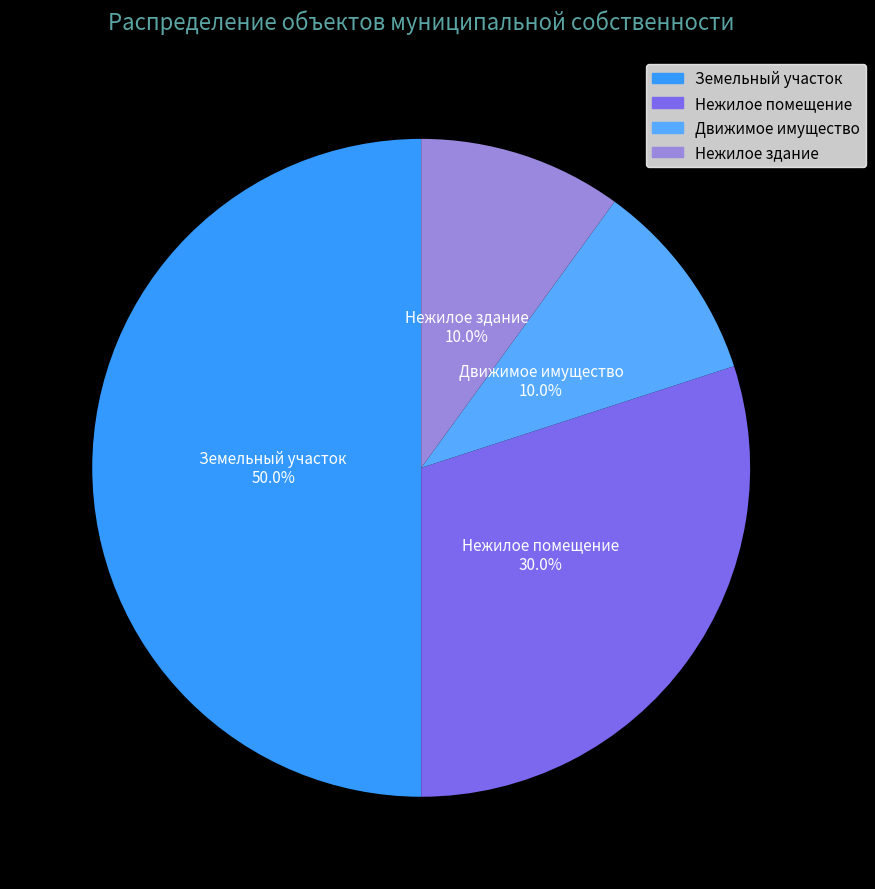

Is it true that Земельный участок is 50% of the pie?

True